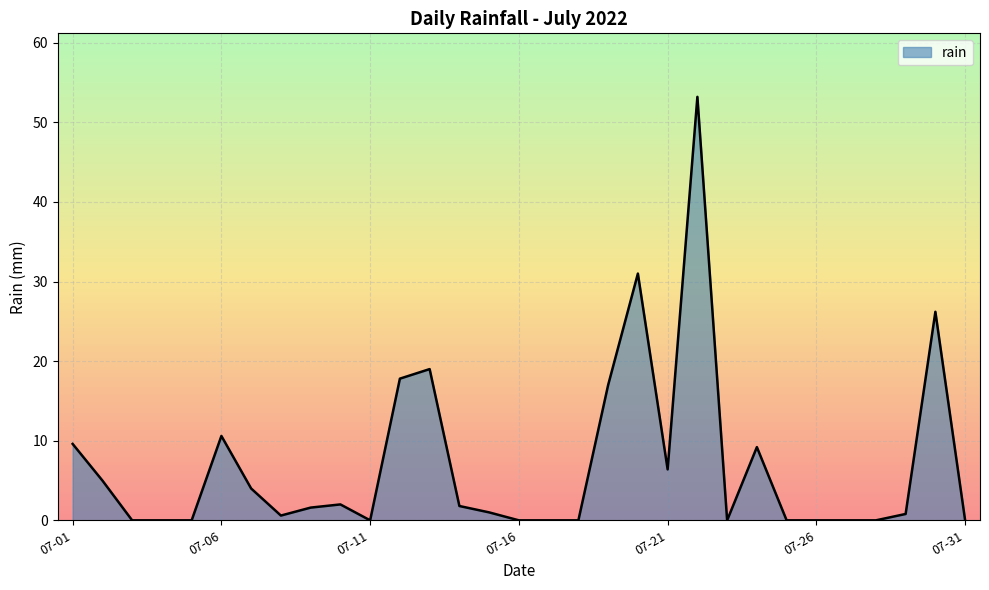

Does the chart display data point markers on the line(s)?

No